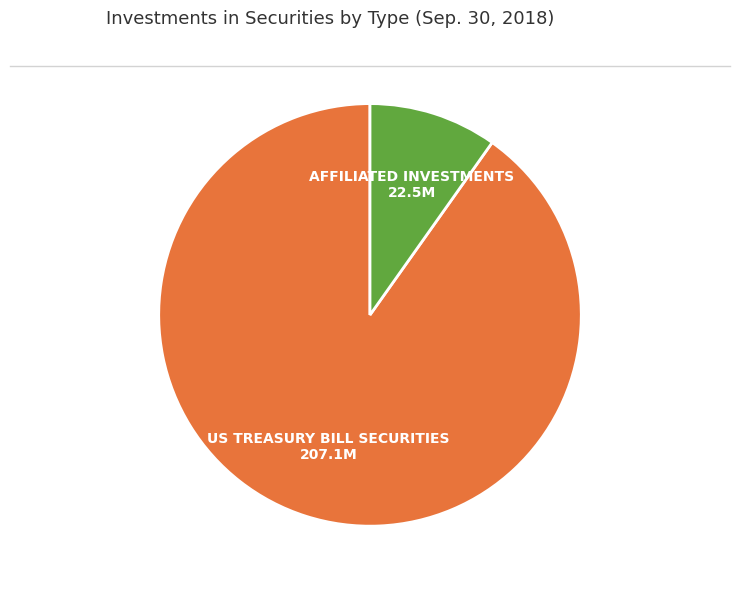

Is there a majority slice in this chart?

Yes